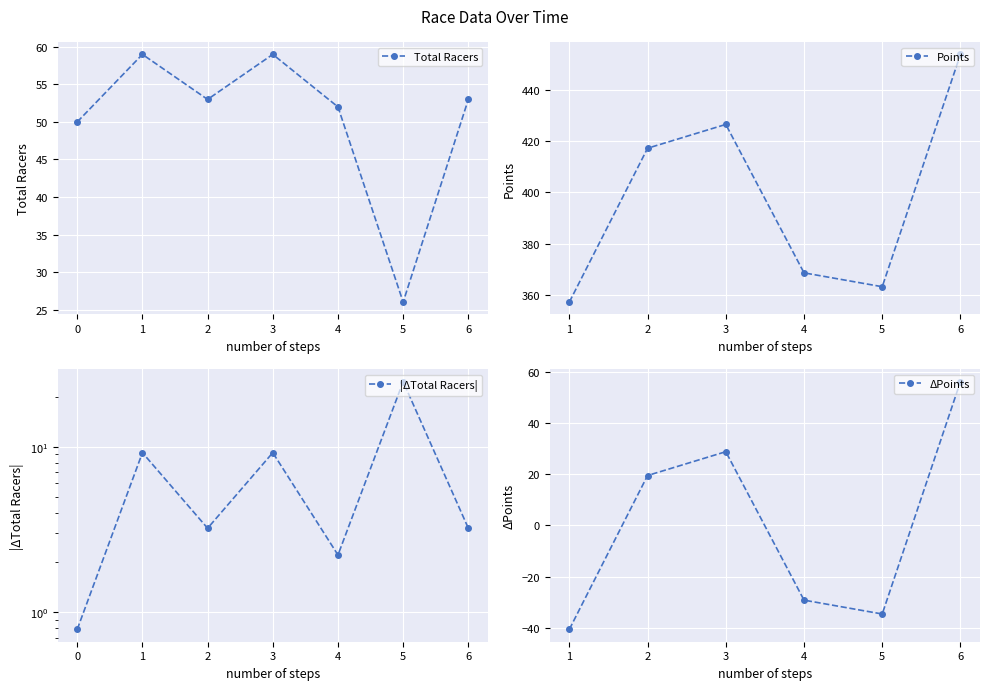

What is the highest value of the Total Racers series?

59